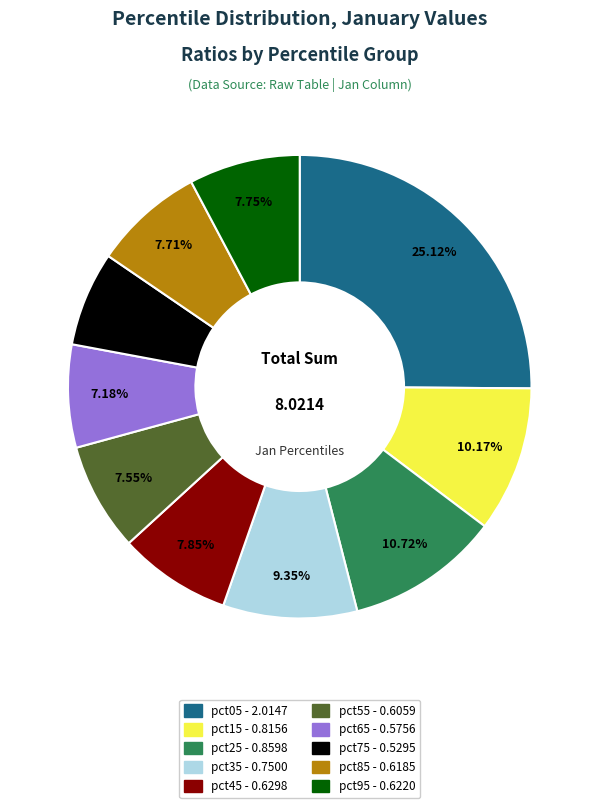

Combined, what portion of the pie is pct55 and pct15?

17.7%